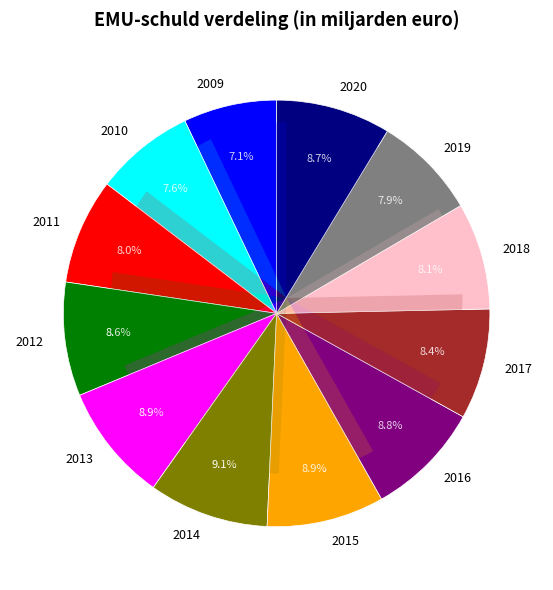

To the nearest percent, what percentage of the pie is 2020?

9%